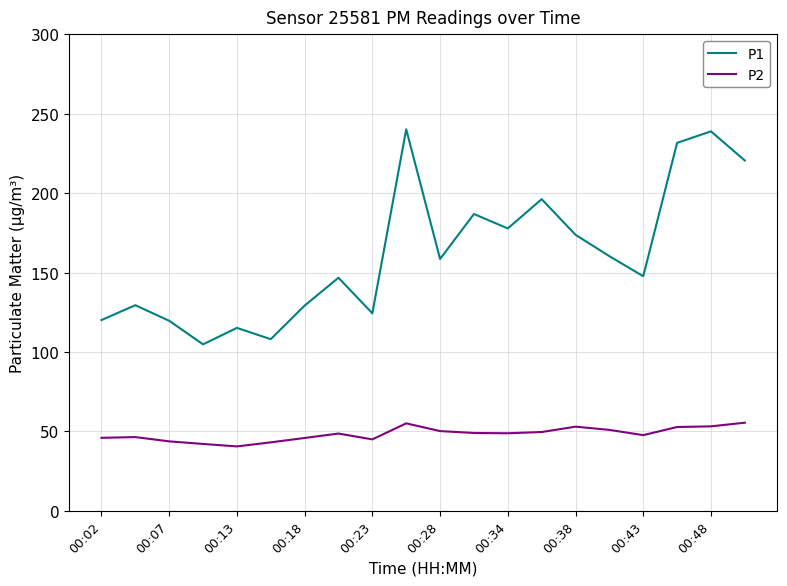

Which series has the widest spread of values?

P1